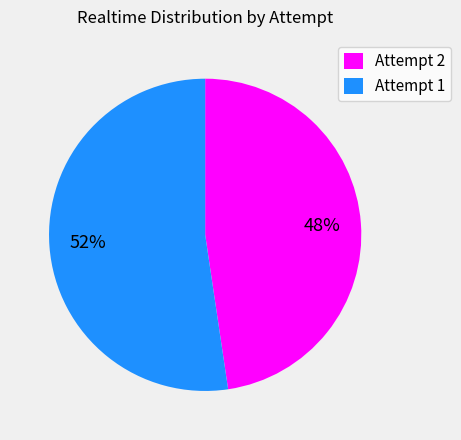

Count the number of slices in the pie.

2